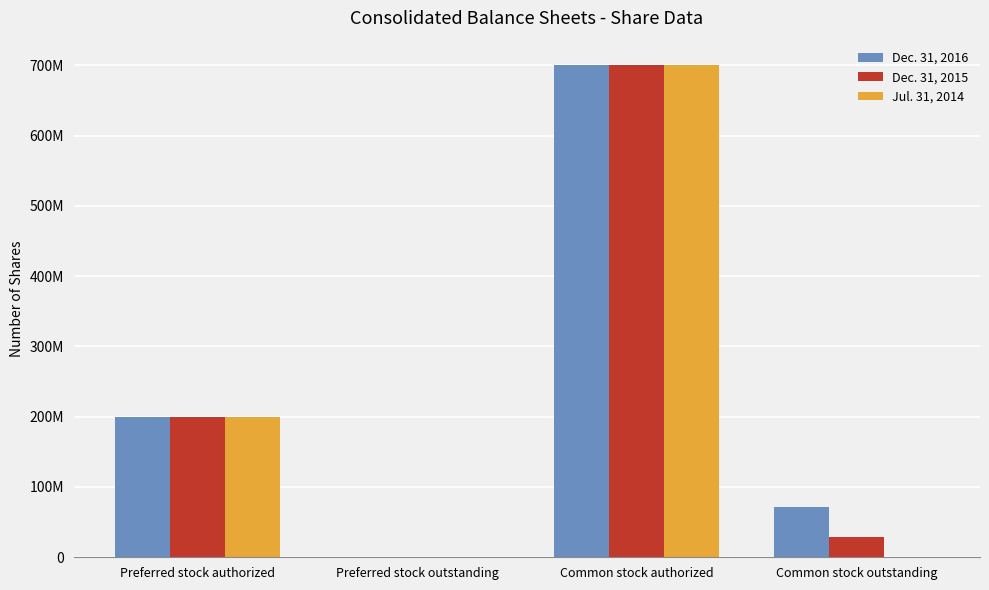

What is the sum of all Dec. 31, 2016 values?

970939647